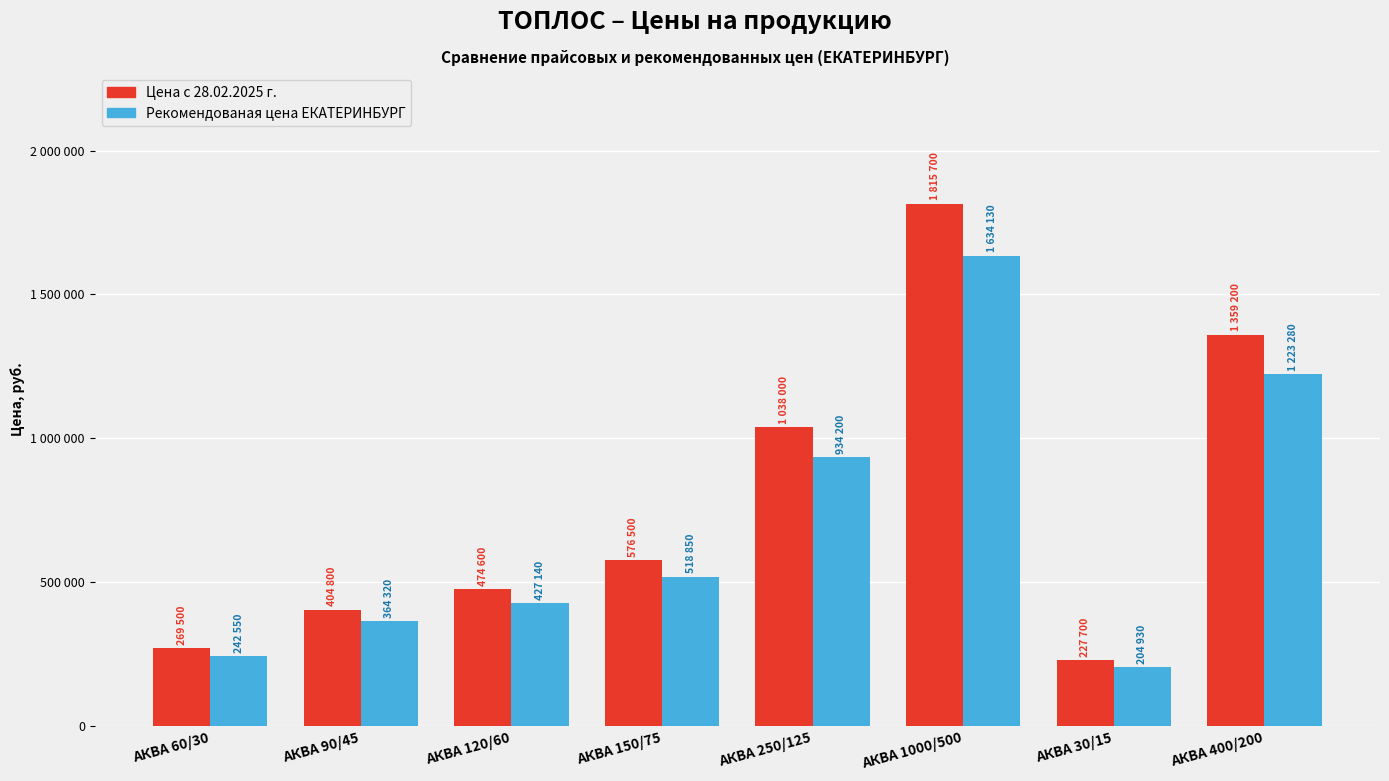

Reading left to right, what are all the values shown in this chart?

Цена с 28.02.2025 г.: 269500	404800	474600	576500	1038000	1815700	227700	1359200
Рекомендованая цена ЕКАТЕРИНБУРГ: 242550	364320	427140	518850	934200	1634130	204930	1223280